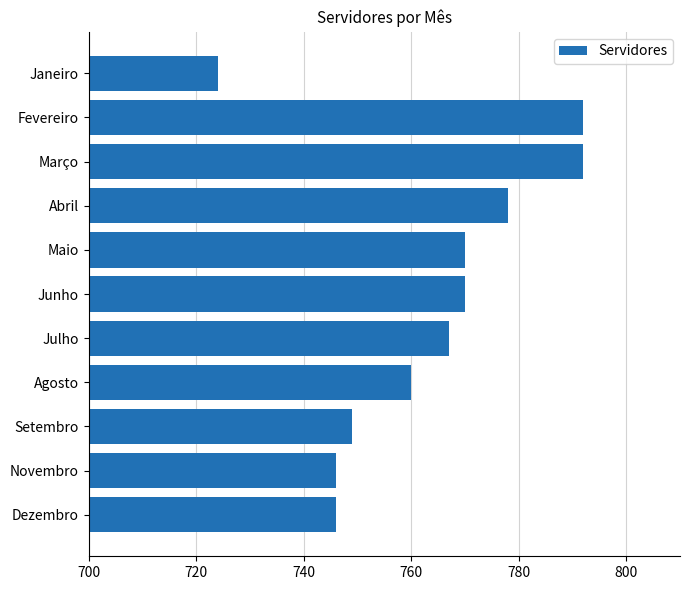

At which label is the value closest to 758?

Agosto